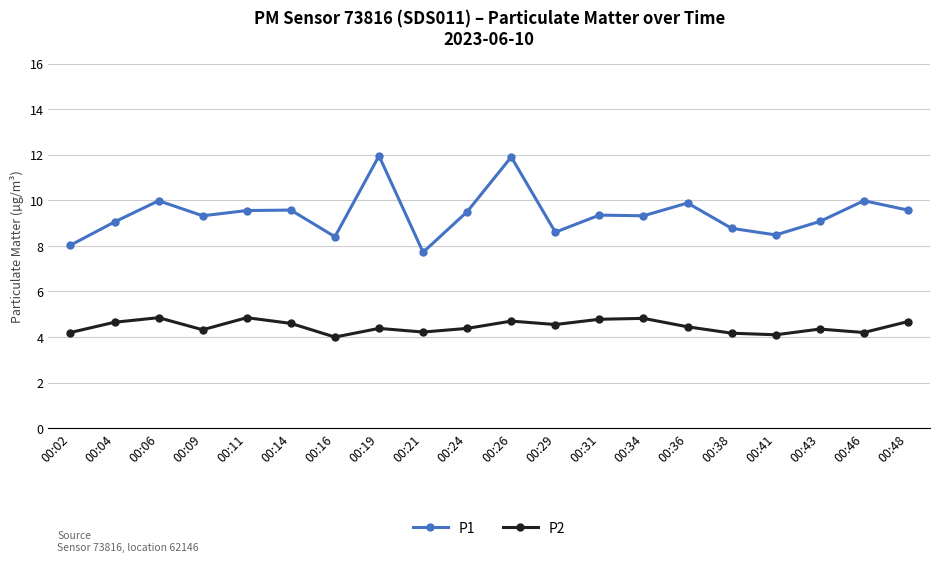

How many lines are shown in the chart?

2